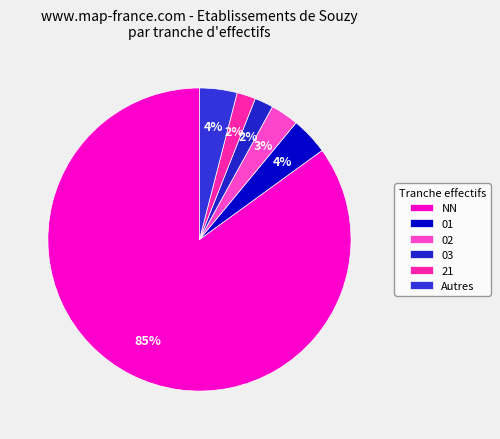

How many segments does this pie chart have?

6